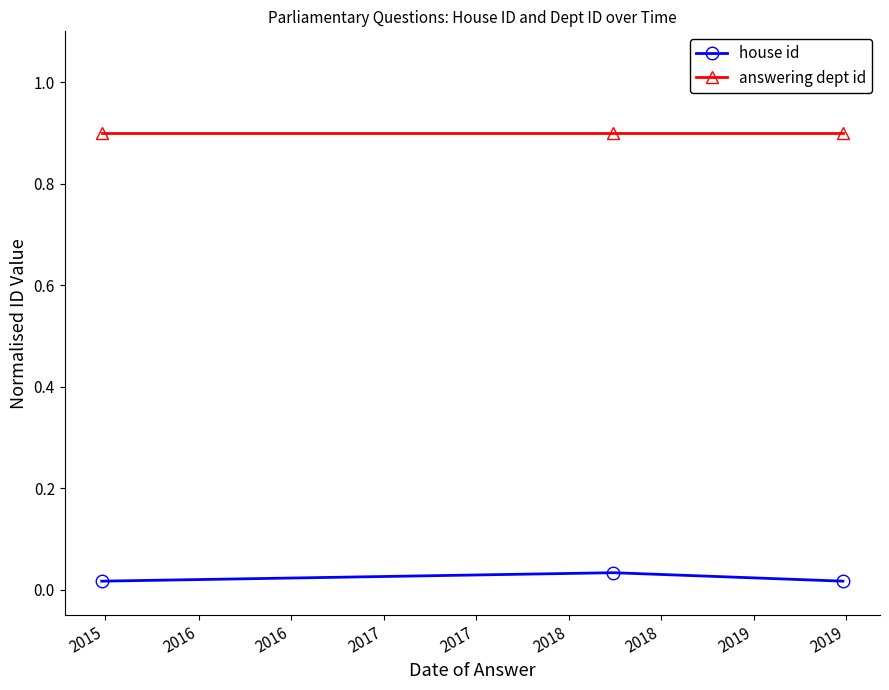

What are all the series names shown in the legend?

house id, answering dept id